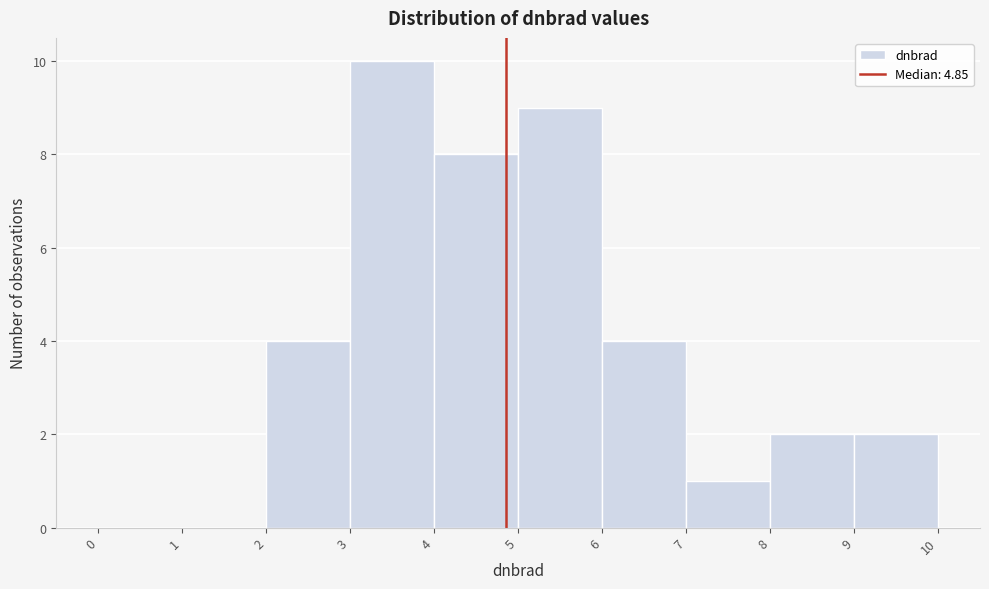

Reading left to right, transcribe this chart: for each bar, give the range it covers on the x-axis and its height. The values are not printed on the chart, so give them approximately, as read against the axis.

0 to 1: 0
1 to 2: 0
2 to 3: 4
3 to 4: 10
4 to 5: 8
5 to 6: 9
6 to 7: 4
7 to 8: 1
8 to 9: 2
9 to 10: 2